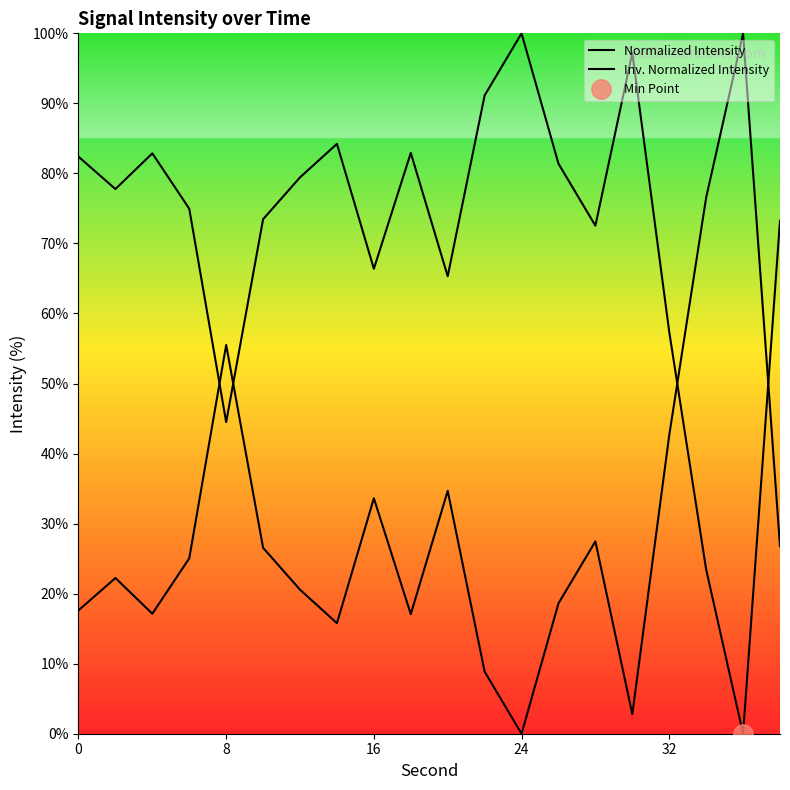

What is the value of the Inv. Normalized Intensity point at the 3rd from the left?

17.1